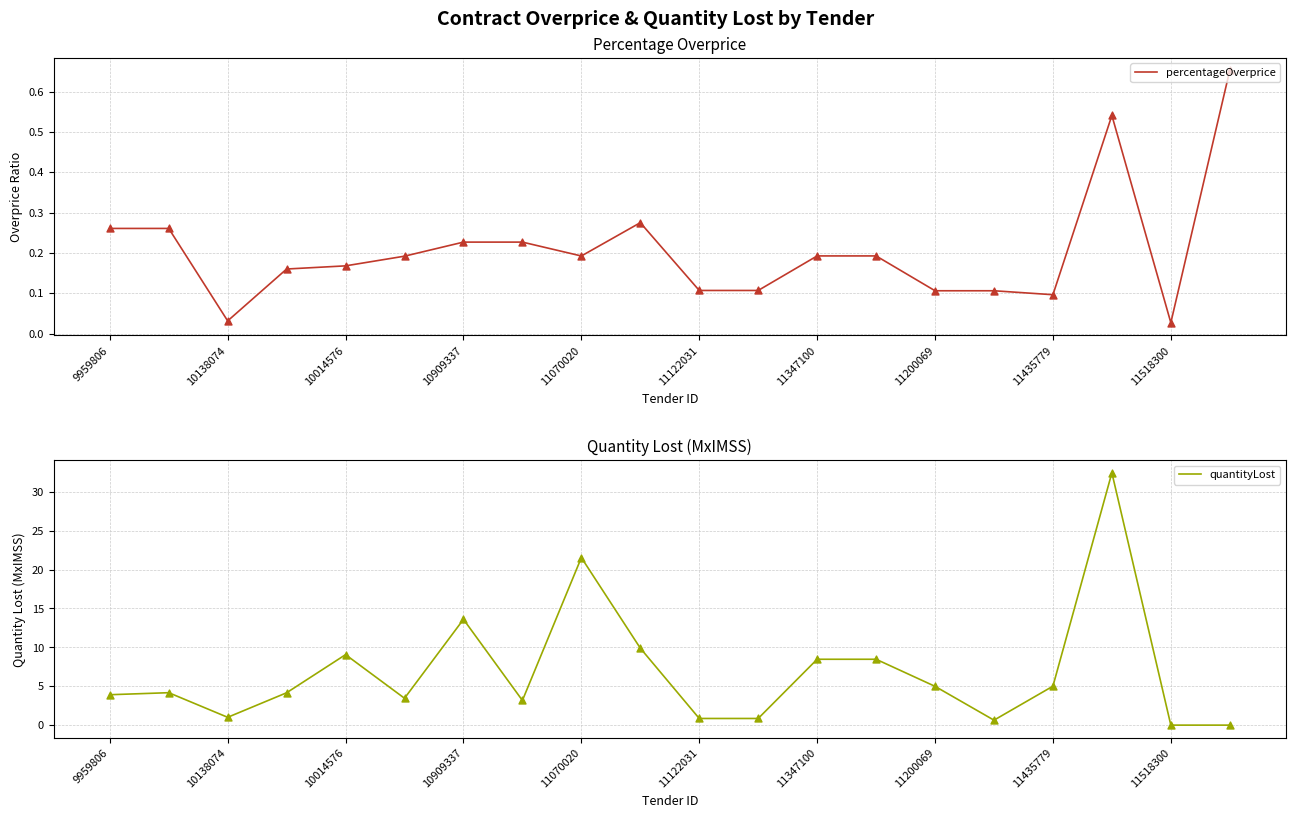

What are all the series names shown in the legend?

percentageOverprice, quantityLost